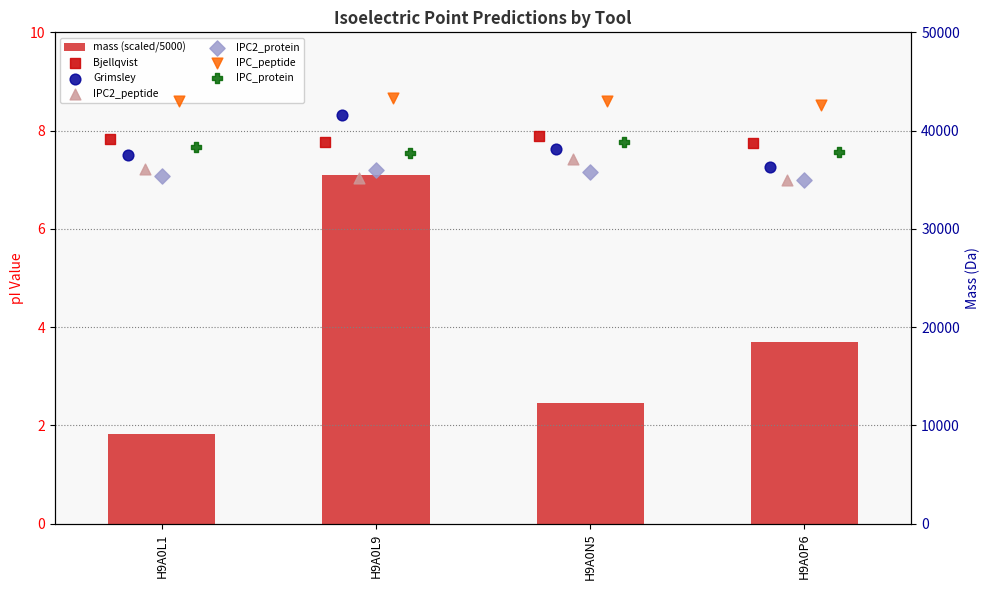

Which series contains the highest Y value?

IPC_peptide